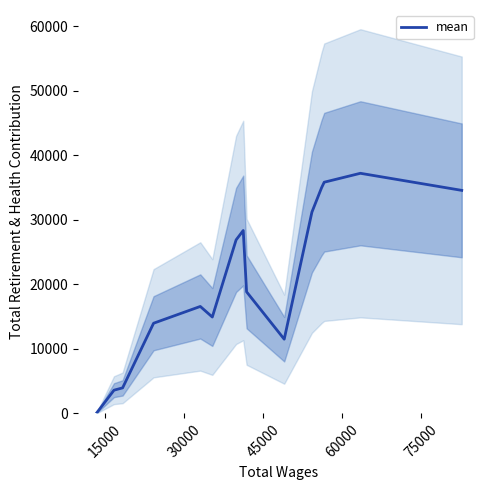

What is the greatest value displayed?

37211